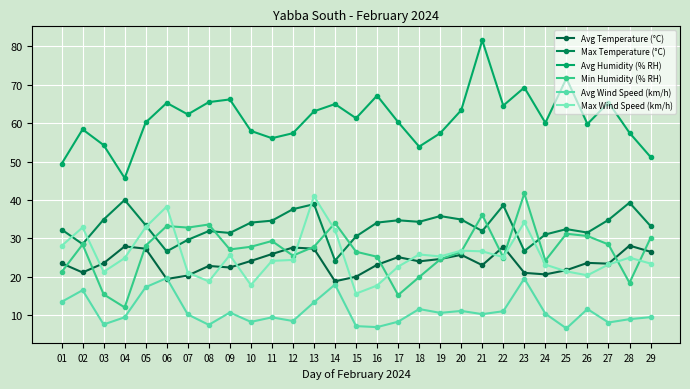

Between which two adjacent categories do Max Wind Speed (km/h) and Max Temperature (°C) first intersect?

01 and 02